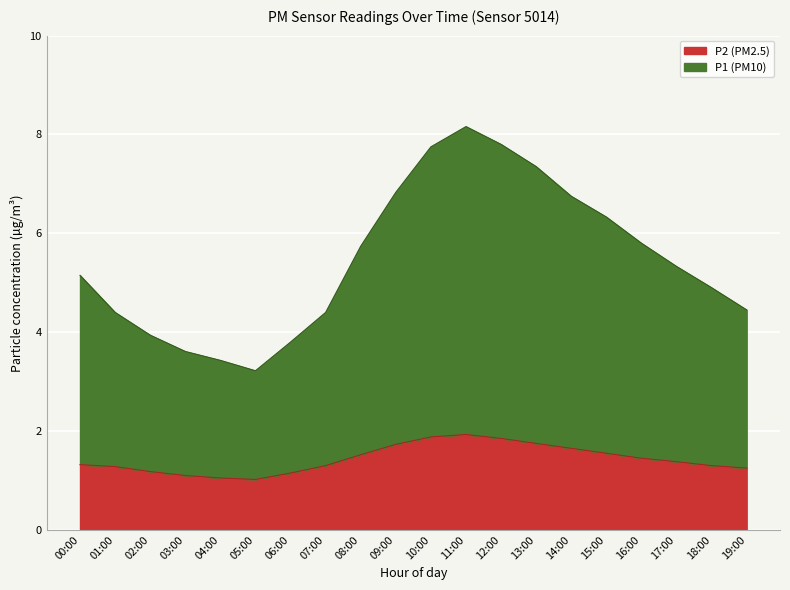

What are all the series names shown in the legend?

P1, P2